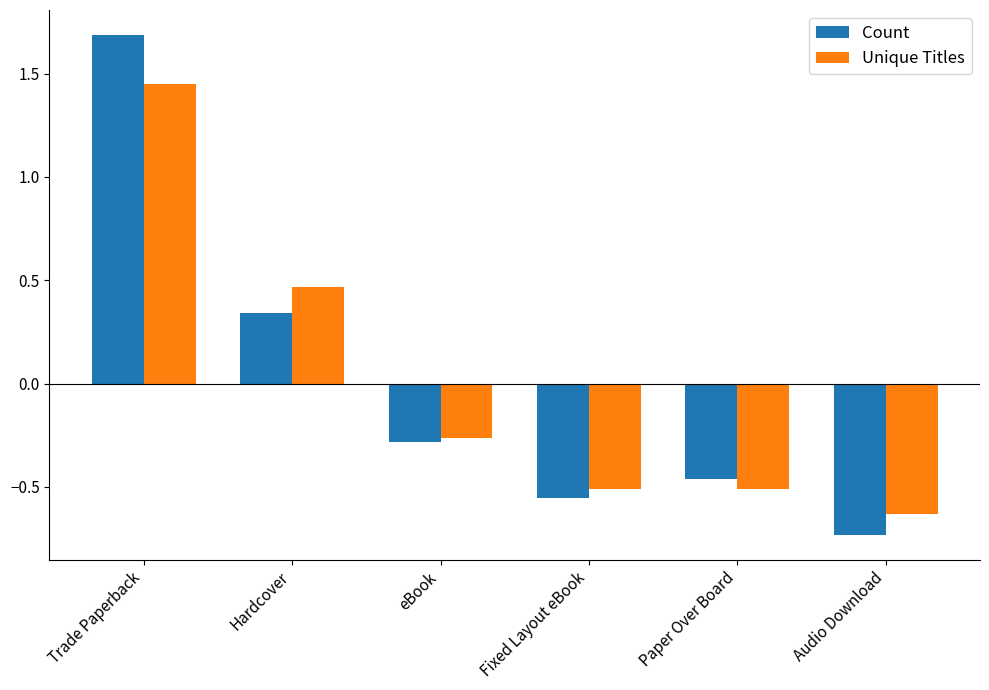

What is the difference between the second highest and minimum values in the Count series?

1.1